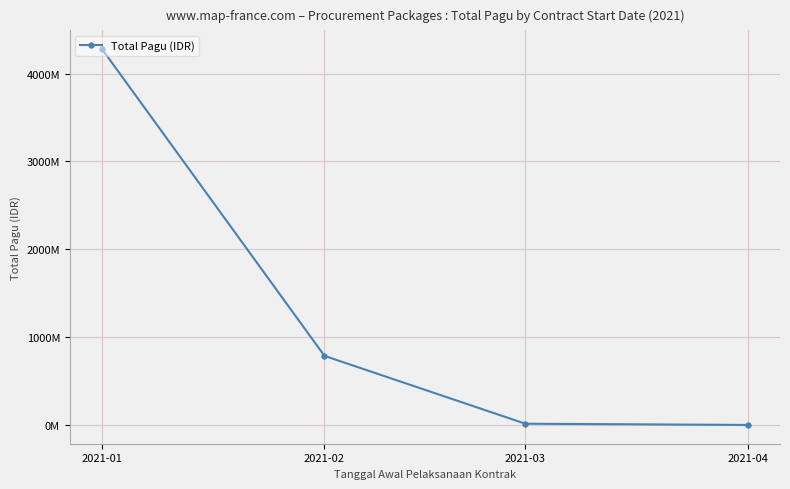

Reading right to left, transcribe all the data shown in this chart.

2021-04=700000	2021-03=14565000	2021-02=786800500	2021-01=4278591913